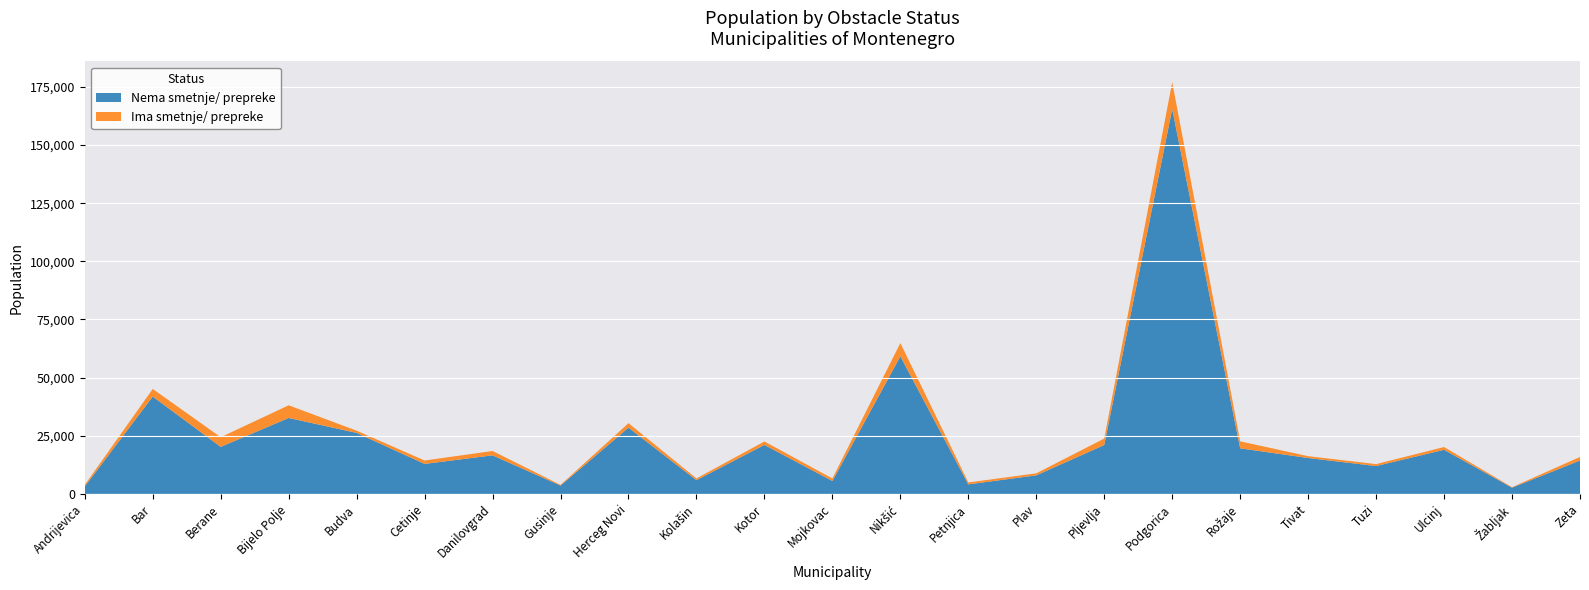

Reading right to left, extract all data points from this chart.

Nema smetnje/ prepreke: Zeta=14353	Žabljak=2669	Ulcinj=18961	Tuzi=11970	Tivat=15430	Rožaje=19588	Podgorica=165479	Pljevlja=21014	Plav=7973	Petnjica=4088	Nikšić=59147	Mojkovac=5538	Kotor=21061	Kolašin=5894	Herceg Novi=28476	Gusinje=3580	Danilovgrad=16573	Cetinje=12885	Budva=26226	Bijelo Polje=32642	Berane=20215	Bar=41838	Andrijevica=3172
Ima smetnje/ prepreke: Zeta=1522	Žabljak=224	Ulcinj=1188	Tuzi=844	Tivat=788	Rožaje=3008	Podgorica=11605	Pljevlja=2797	Plav=870	Petnjica=827	Nikšić=5710	Mojkovac=1101	Kotor=1482	Kolašin=757	Herceg Novi=1925	Gusinje=303	Danilovgrad=1876	Cetinje=1472	Budva=956	Bijelo Polje=5461	Berane=4171	Bar=3293	Andrijevica=706